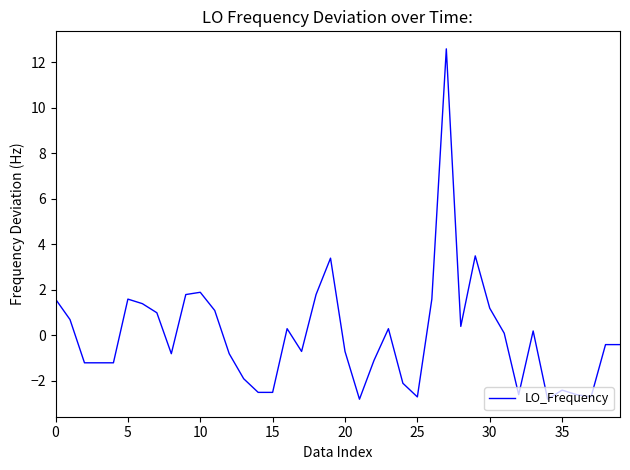

How many series are shown in this chart?

1